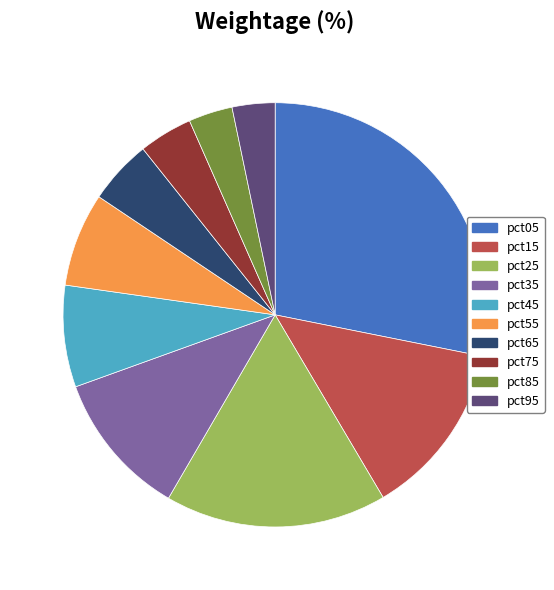

What is the largest slice in the pie chart?

pct05